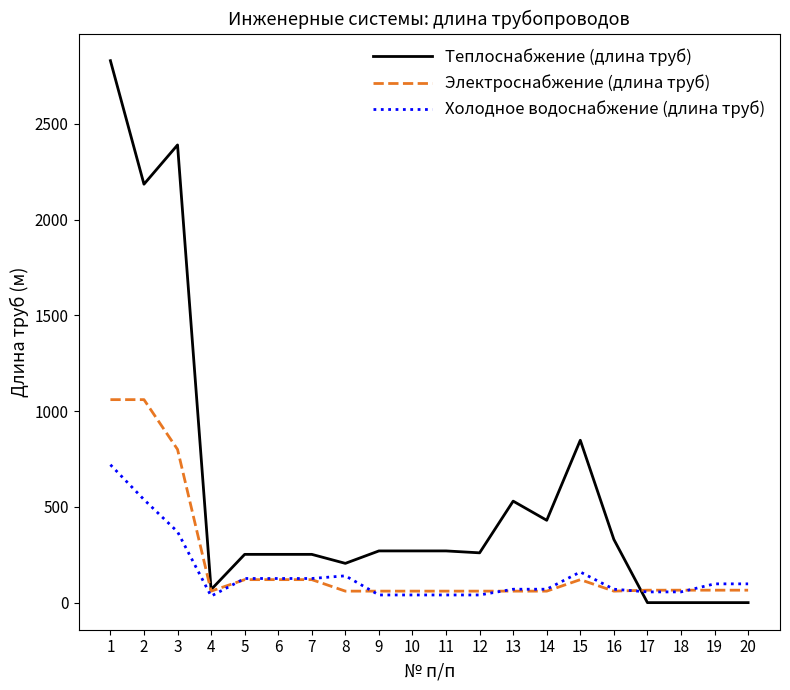

After their last crossing, which series has the higher values: Теплоснабжение (длина труб) or Электроснабжение (длина труб)?

Электроснабжение (длина труб)